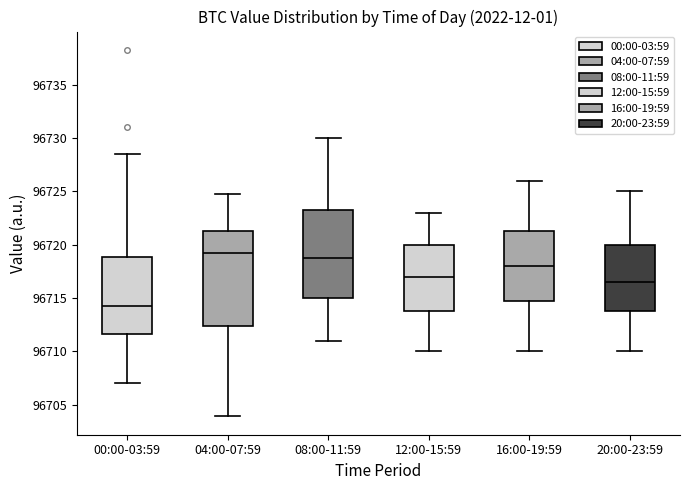

Reading left to right, read every box against the y-axis: the position of its median line, the range the box covers, and the ends of its whiskers. The values are not printed on the chart, so give them approximately, as read against the axis.

00:00-03:59: median 96714.5, box 96711.5 to 96719.0, whiskers 96707.0 to 96728.5
04:00-07:59: median 96719.0, box 96712.5 to 96721.5, whiskers 96704.0 to 96724.5
08:00-11:59: median 96719.0, box 96715.0 to 96723.5, whiskers 96711.0 to 96730.0
12:00-15:59: median 96717.0, box 96714.0 to 96720.0, whiskers 96710.0 to 96723.0
16:00-19:59: median 96718.0, box 96715.0 to 96721.5, whiskers 96710.0 to 96726.0
20:00-23:59: median 96716.5, box 96714.0 to 96720.0, whiskers 96710.0 to 96725.0